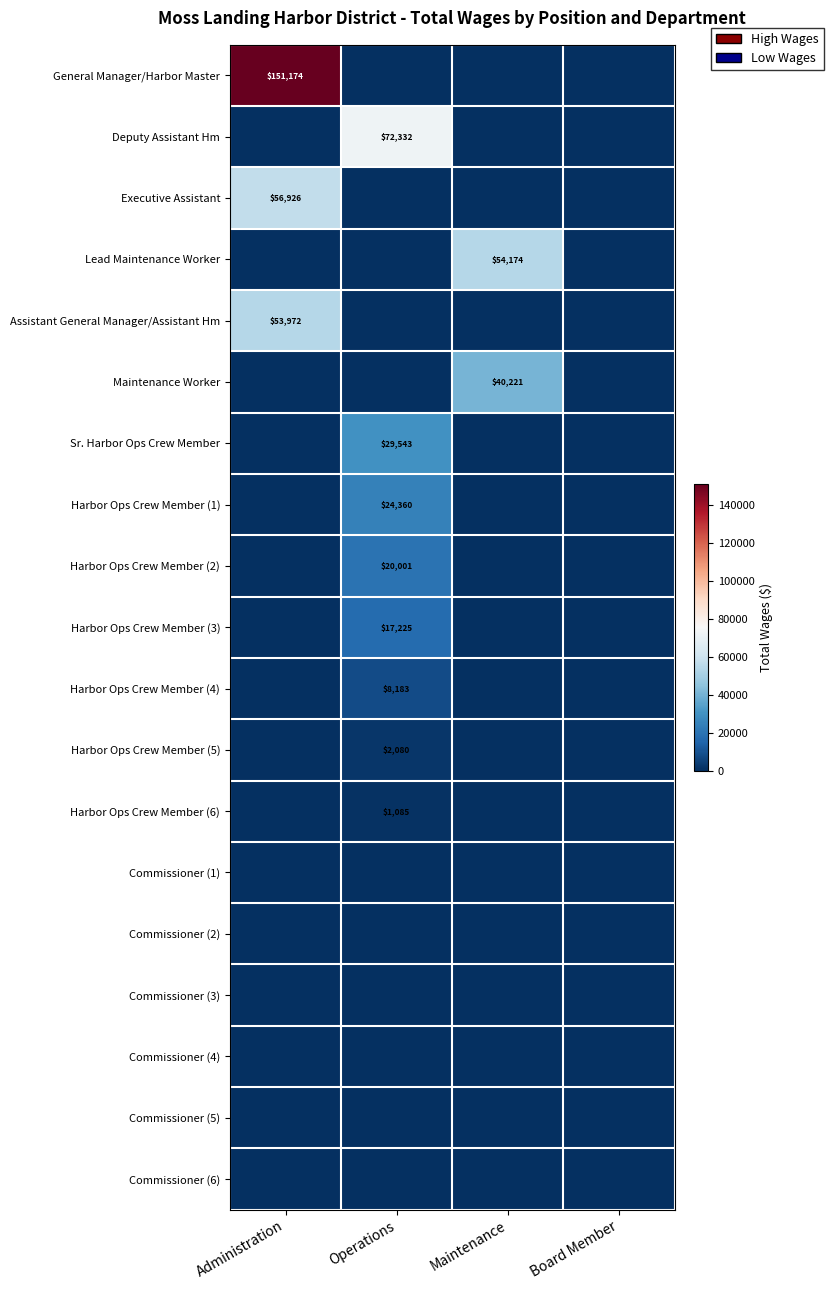

The value of Executive Assistant at Administration is 83070. True or false?

False